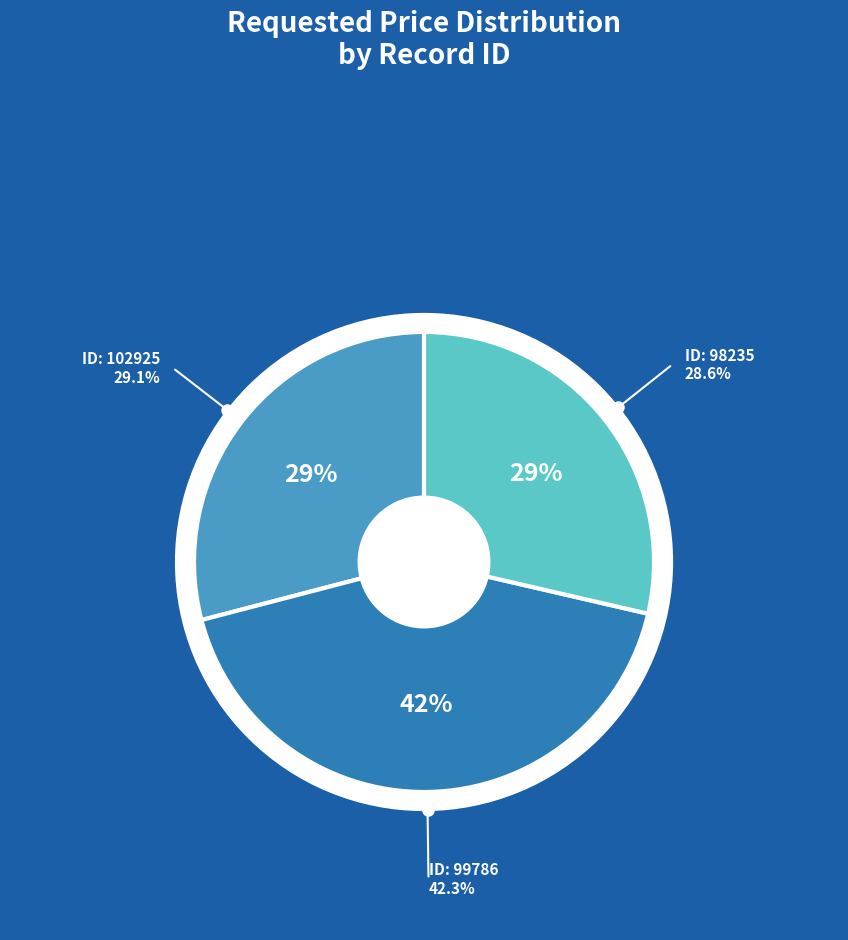

The 99786 slice represents 42% of the pie. True or false?

True